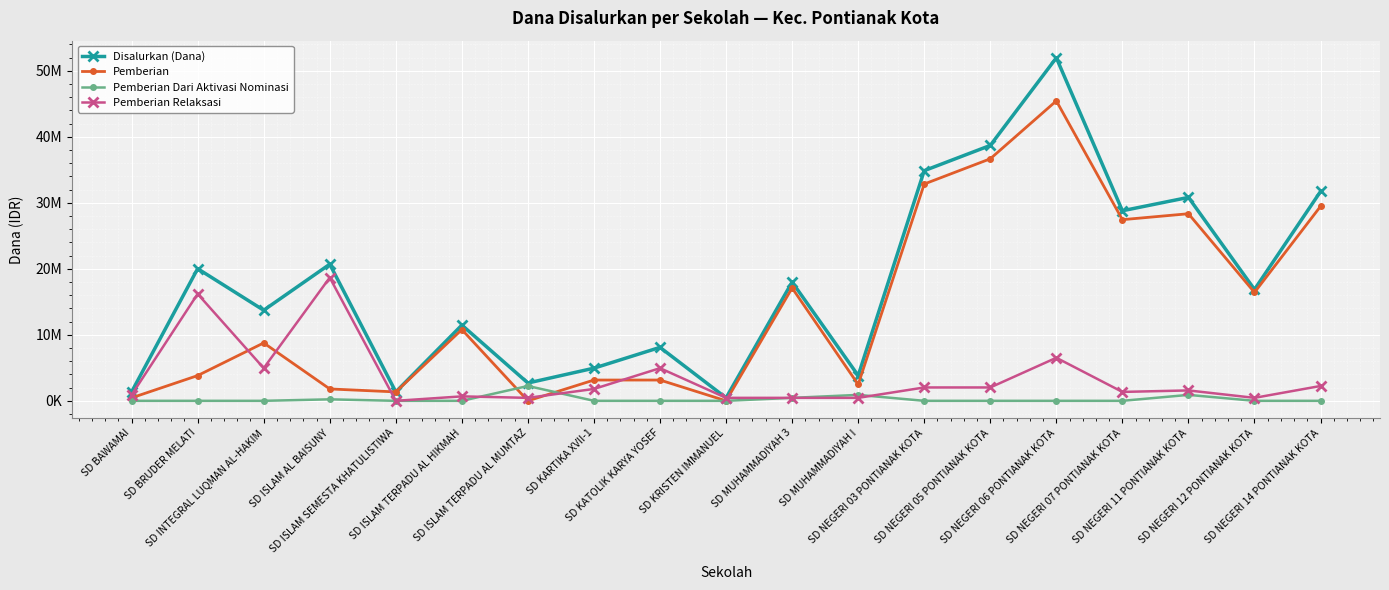

What is the difference between the second highest and minimum values in the Pemberian Relaksasi series?

16200000